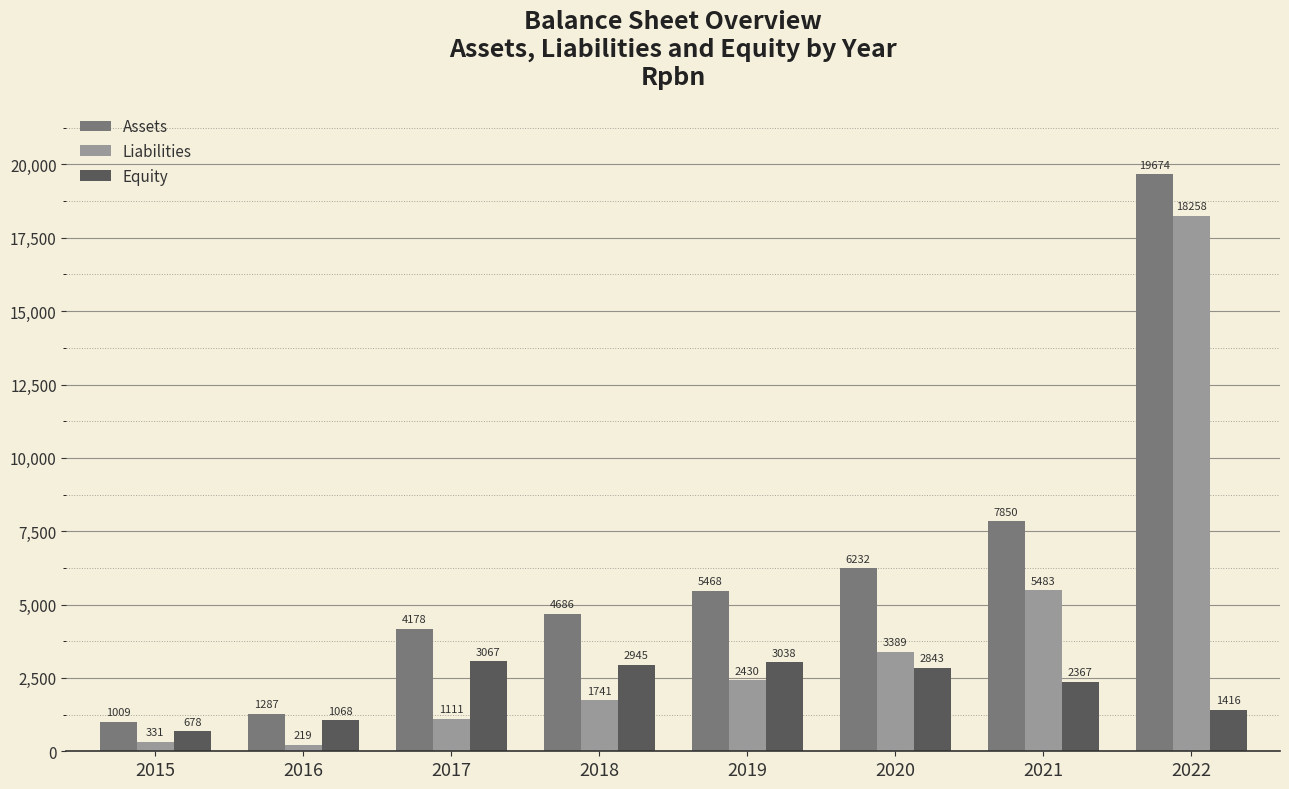

Reading right to left, list all the values displayed in this chart.

Assets: 2022=19674	2021=7850	2020=6232	2019=5468	2018=4686	2017=4178	2016=1287	2015=1009
Liabilities: 2022=18258	2021=5483	2020=3389	2019=2430	2018=1741	2017=1111	2016=219	2015=331
Equity: 2022=1416	2021=2367	2020=2843	2019=3038	2018=2945	2017=3067	2016=1068	2015=678